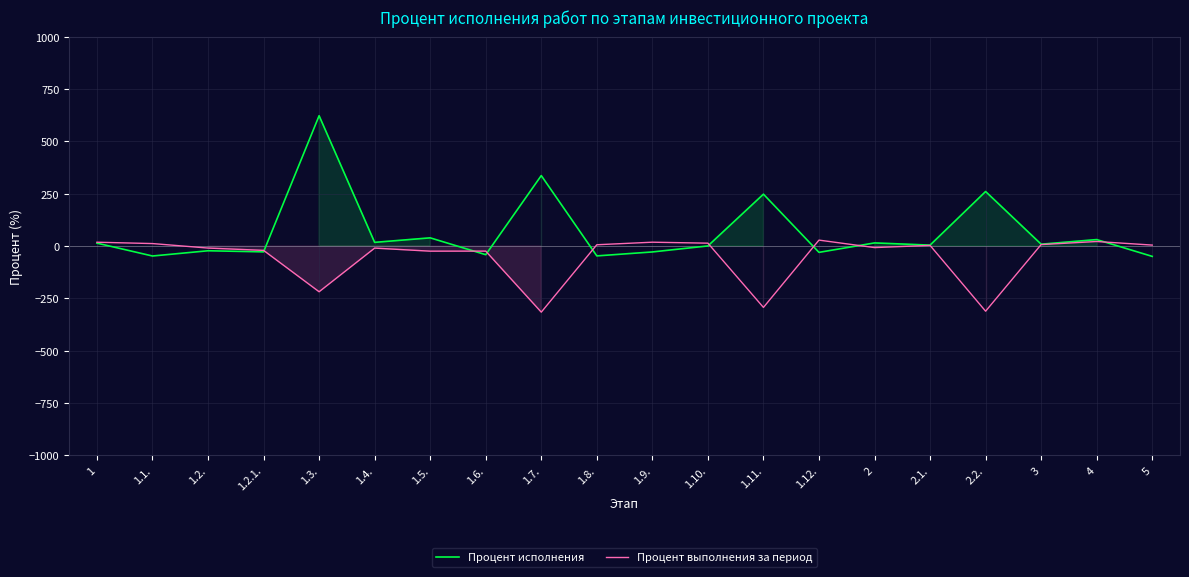

What is the label of the 6th point from the left?

1.4.